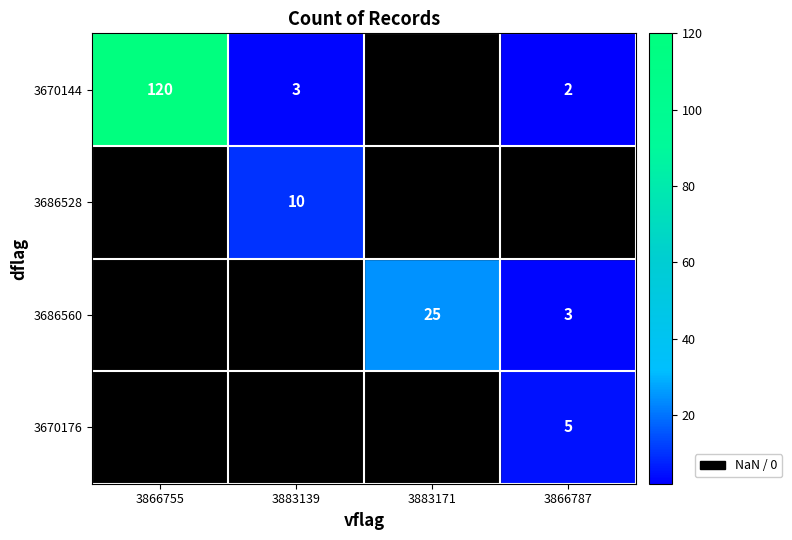

The 3686528 series shows 10 at 3883139. True or false?

True